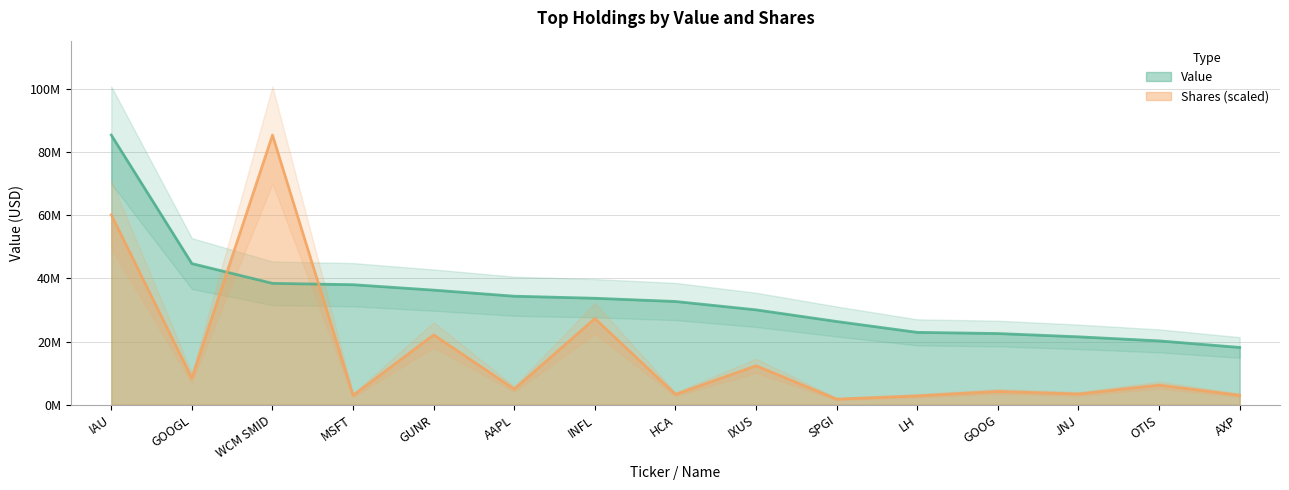

Which series has the largest total across all categories?

Value